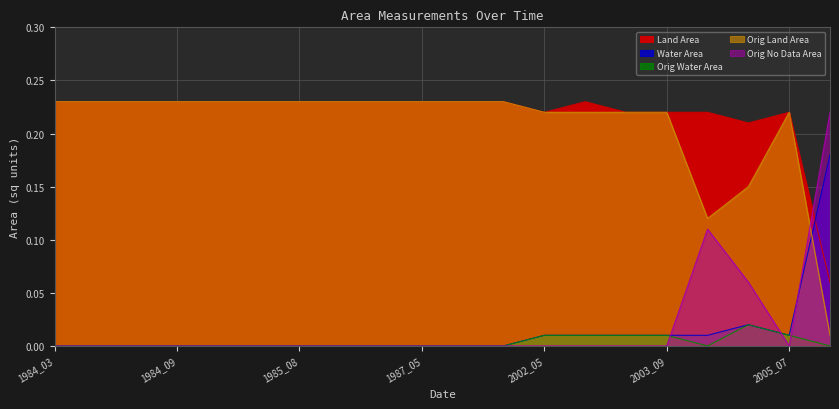

True or false: origWaterArea and waterArea cross at least once.

False